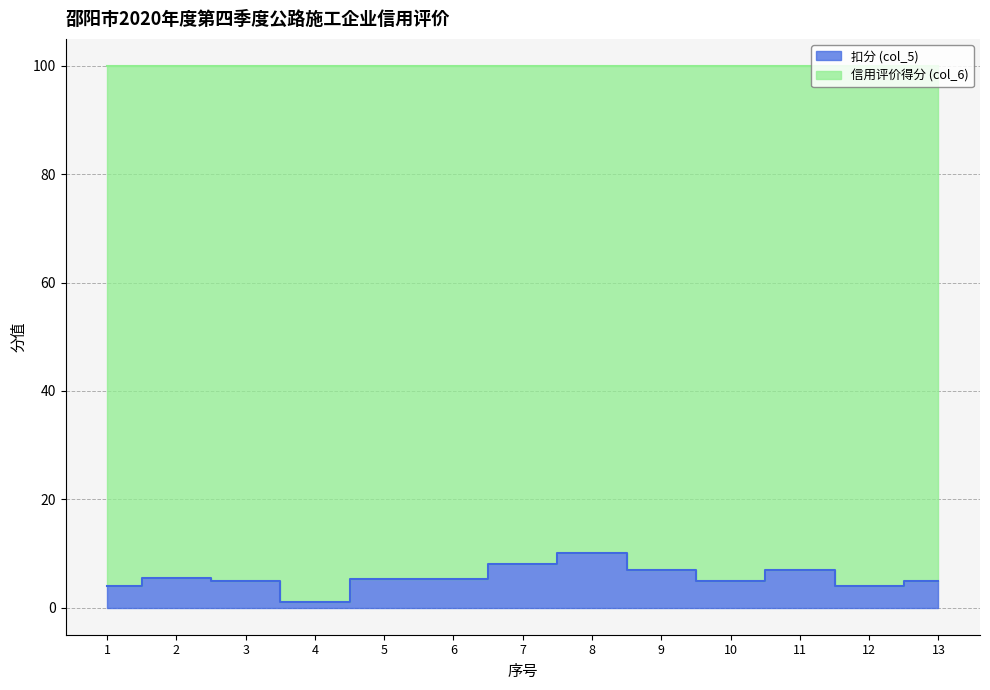

The value at 8 is 15.8. True or false?

False